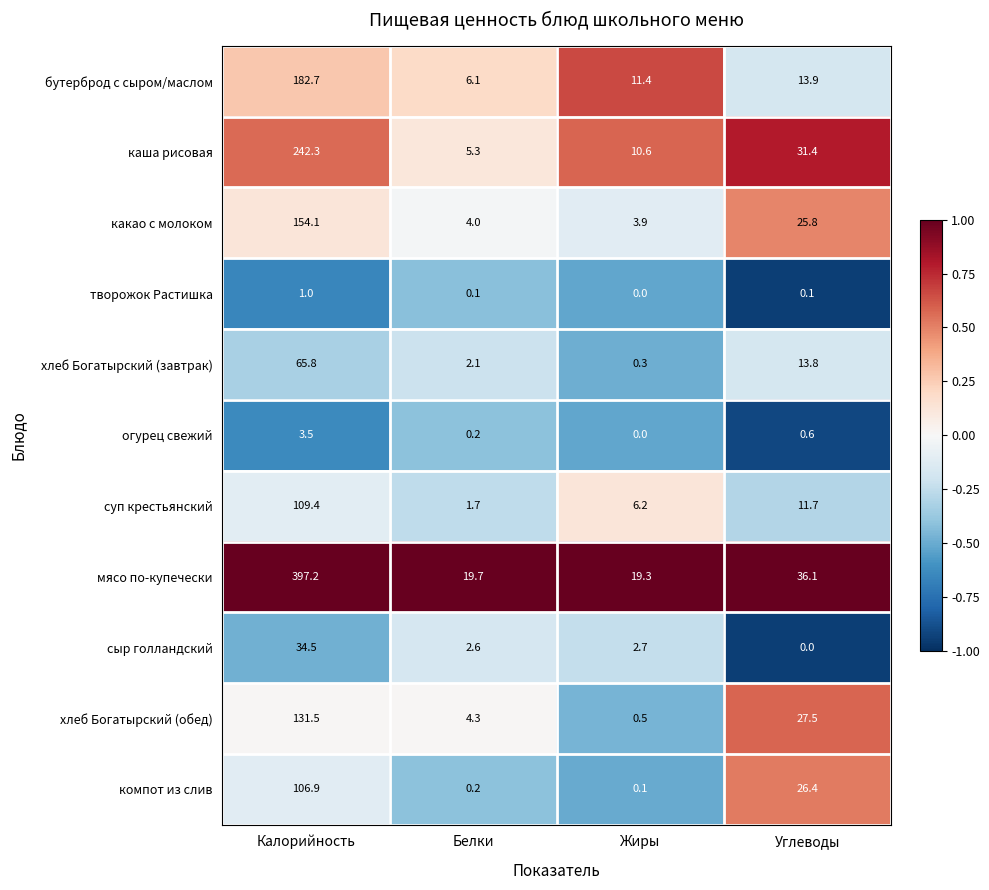

At which label does какао с молоком first exceed 25?

Калорийность